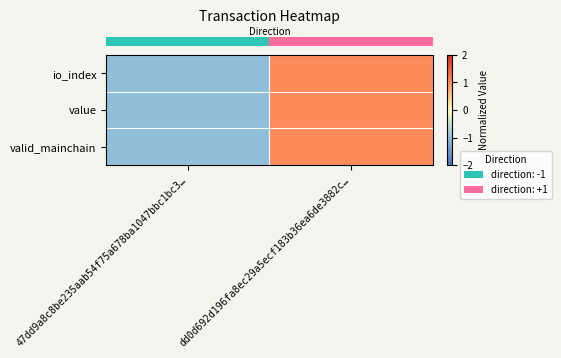

Which category has the lowest value across all series?

47dd9a8c8be235aab54f75a678ba1047bbc1bc3…